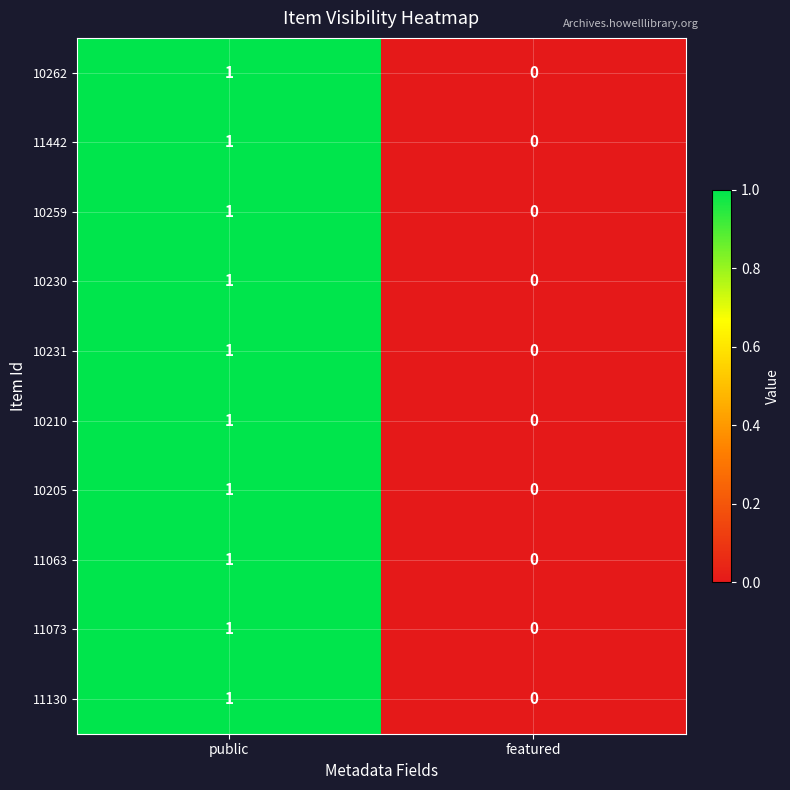

List the labels in order of 10231 value, smallest first.

featured, public